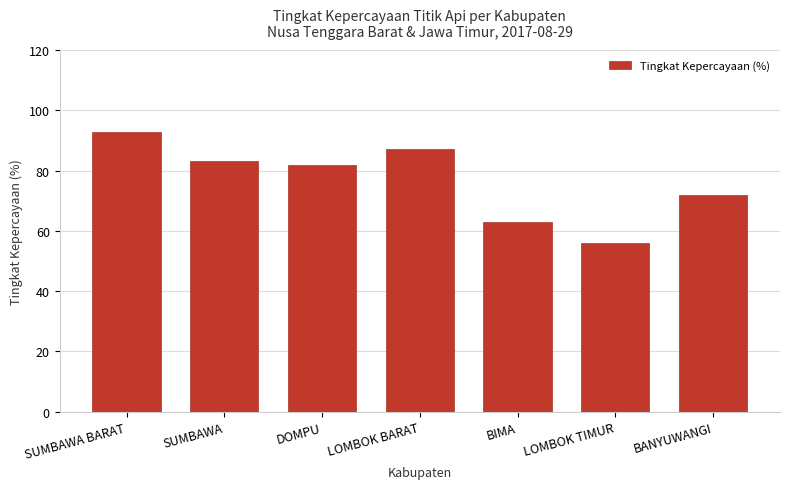

How many categories are shown in the chart?

7